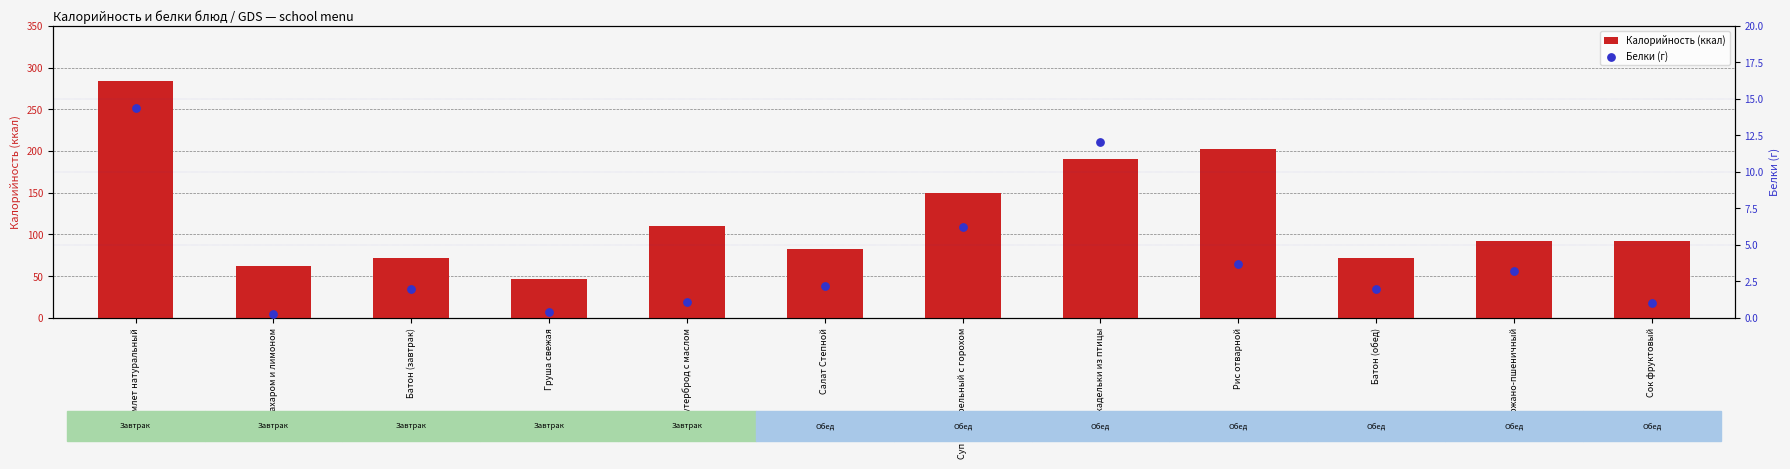

What are all the series names shown in the legend?

Калорийность (ккал), Белки (г)